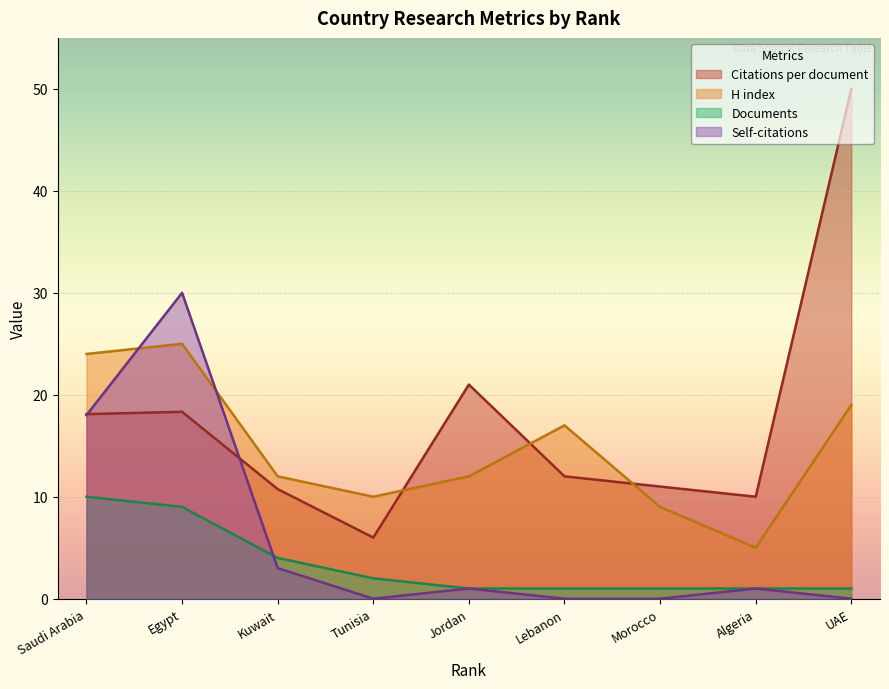

What is the difference between the H index values at UAE and Jordan?

7.0